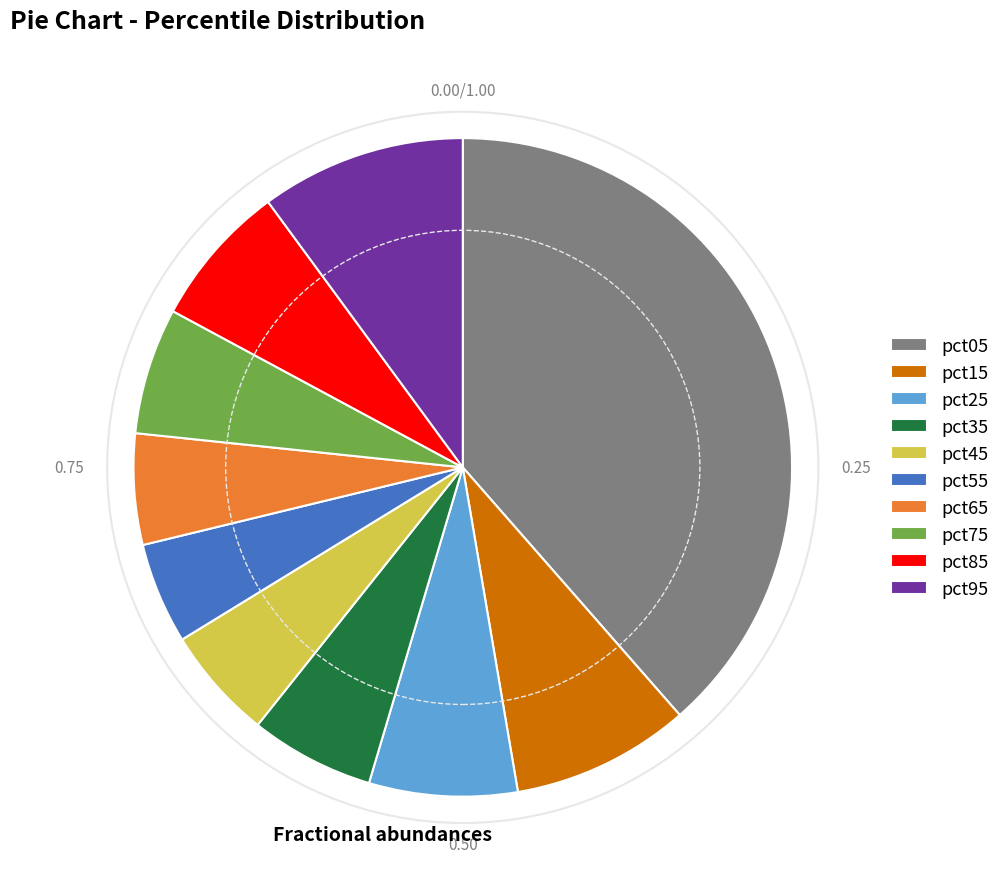

Is it true that pct95 is 2% of the pie?

False